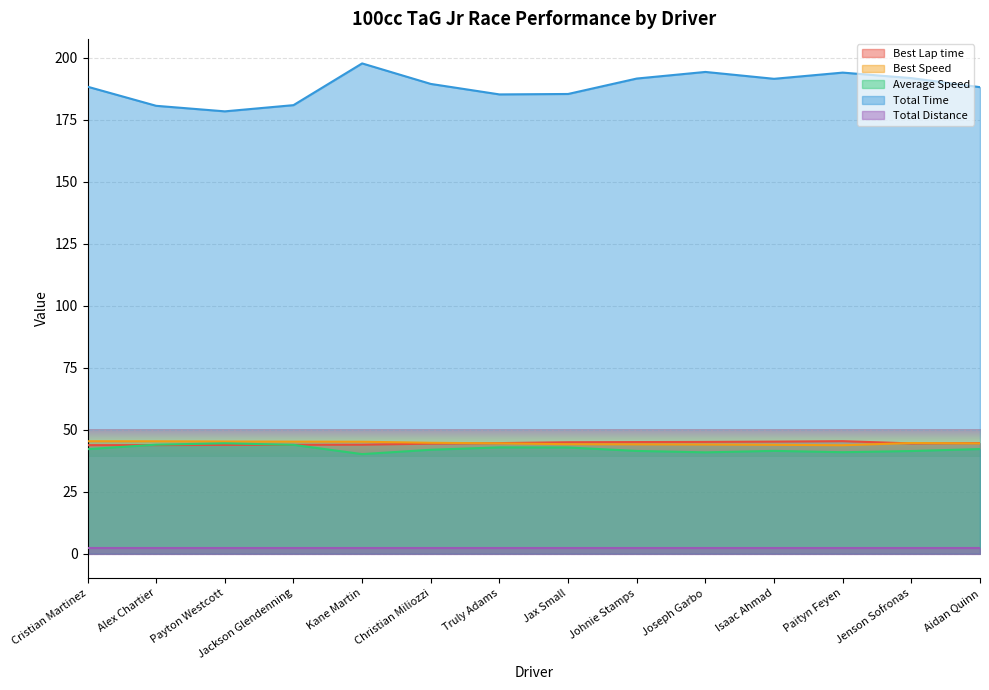

True or false: Best Lap time and Total Distance intersect in this chart.

False